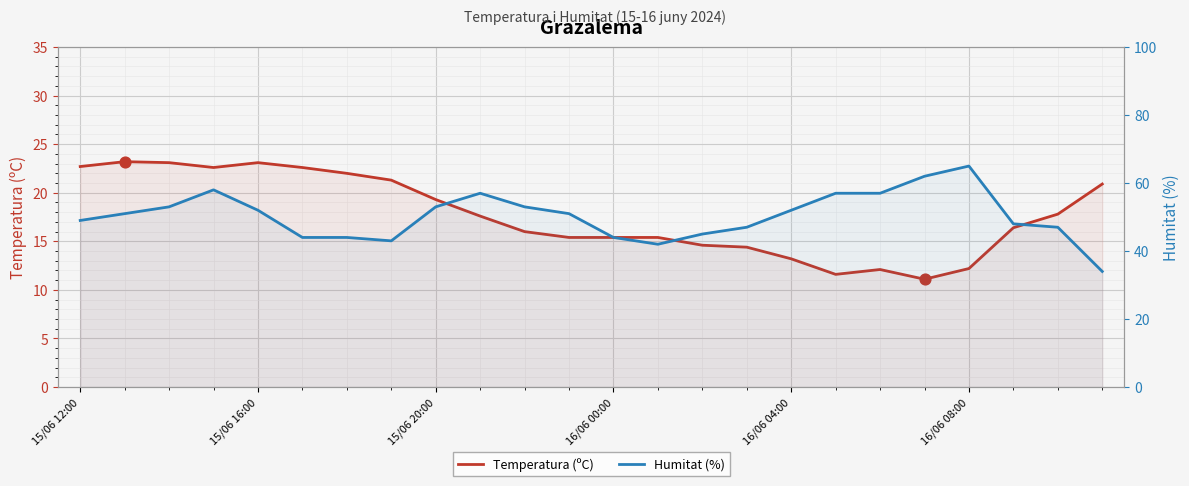

Which series reaches the maximum Y coordinate?

Humitat (%)